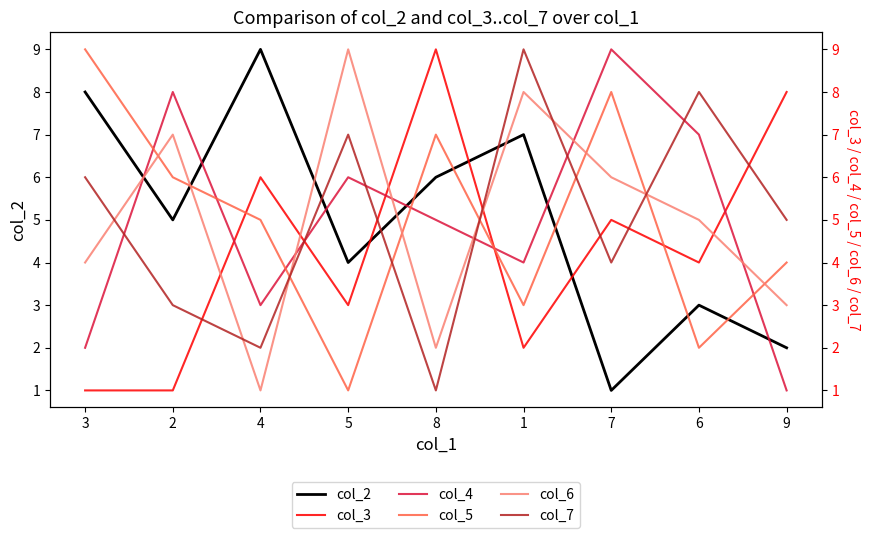

At which category is the sum across all series the highest?

1